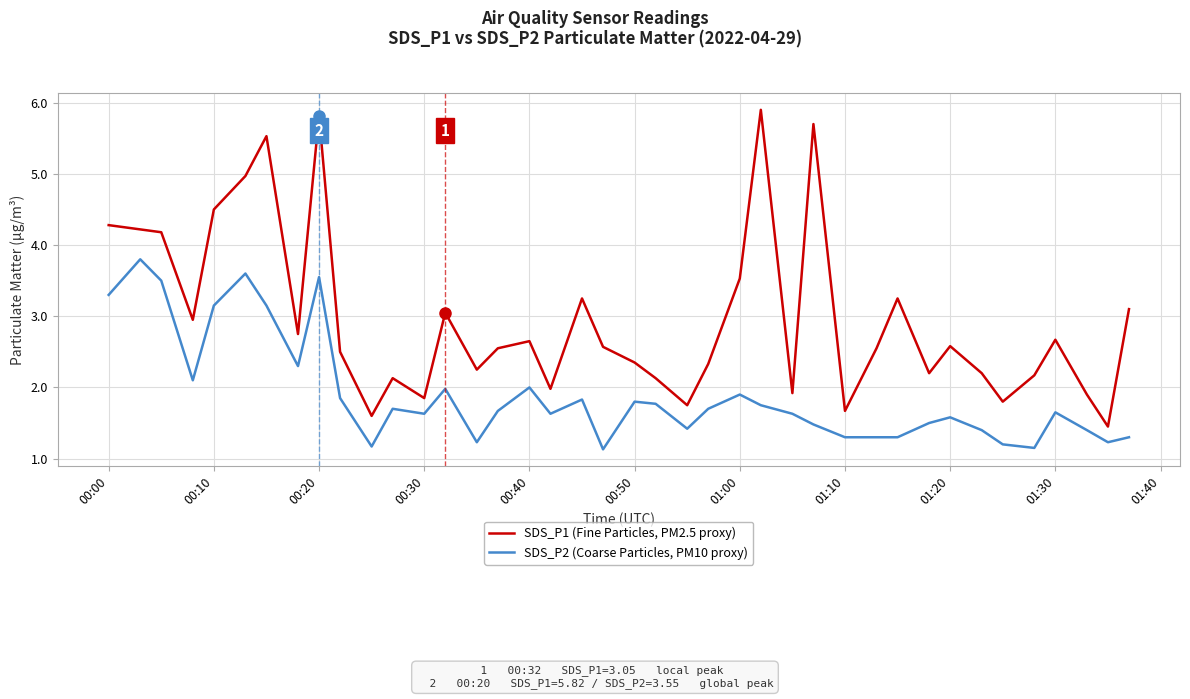

Which series has the largest range (max minus min)?

SDS_P1 (Fine Particles, PM2.5 proxy)